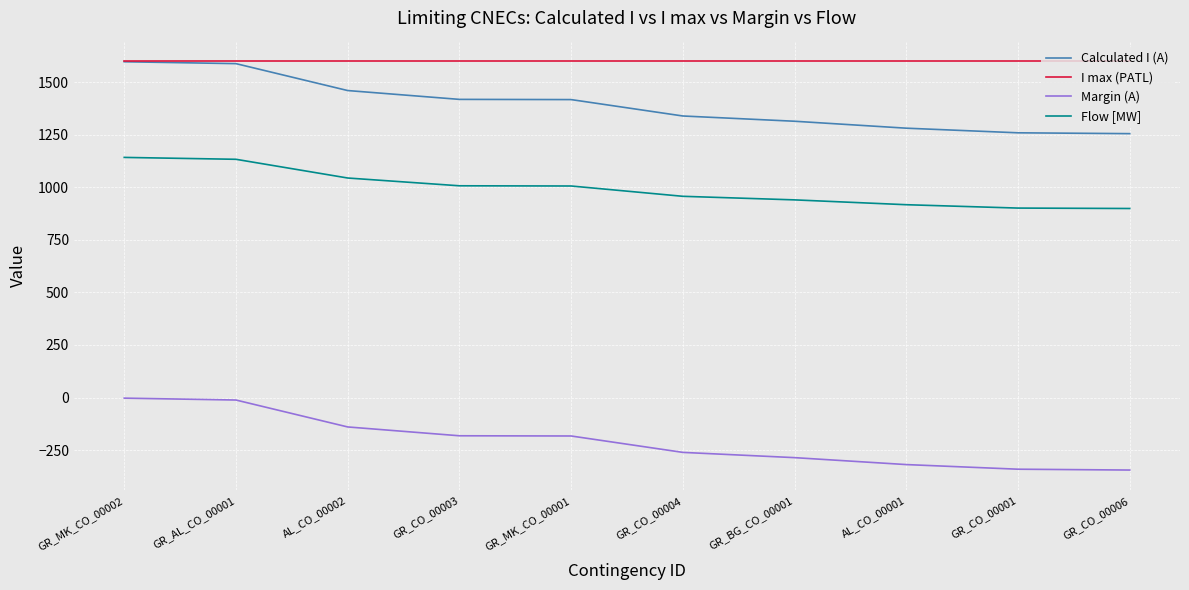

What is the difference between the Margin (A) values at GR_AL_CO_00001 and GR_BG_CO_00001?

274